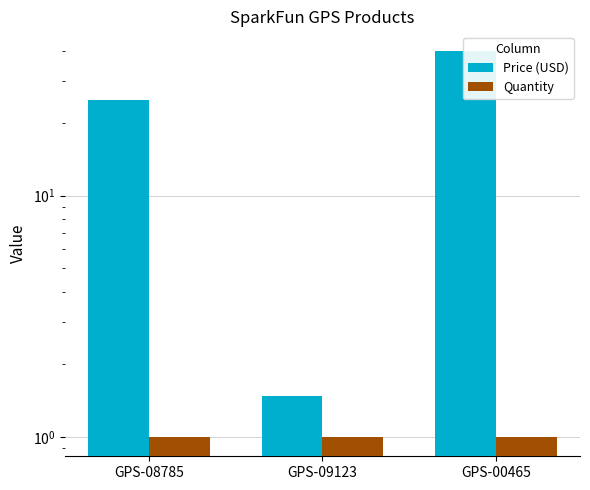

At how many categories does at least one series exceed 12?

2